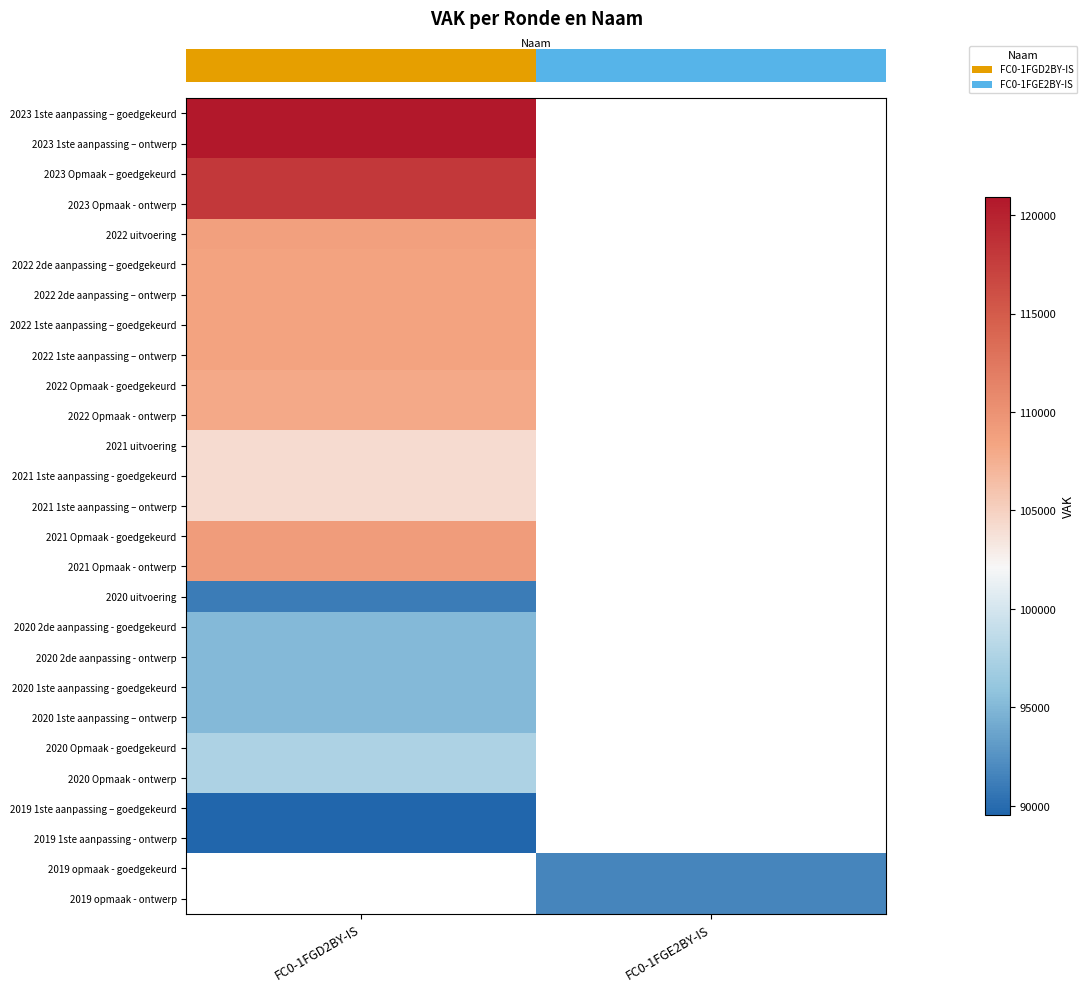

What is the spread (max minus min) of values at FC0-1FGD2BY-IS?

31361.0